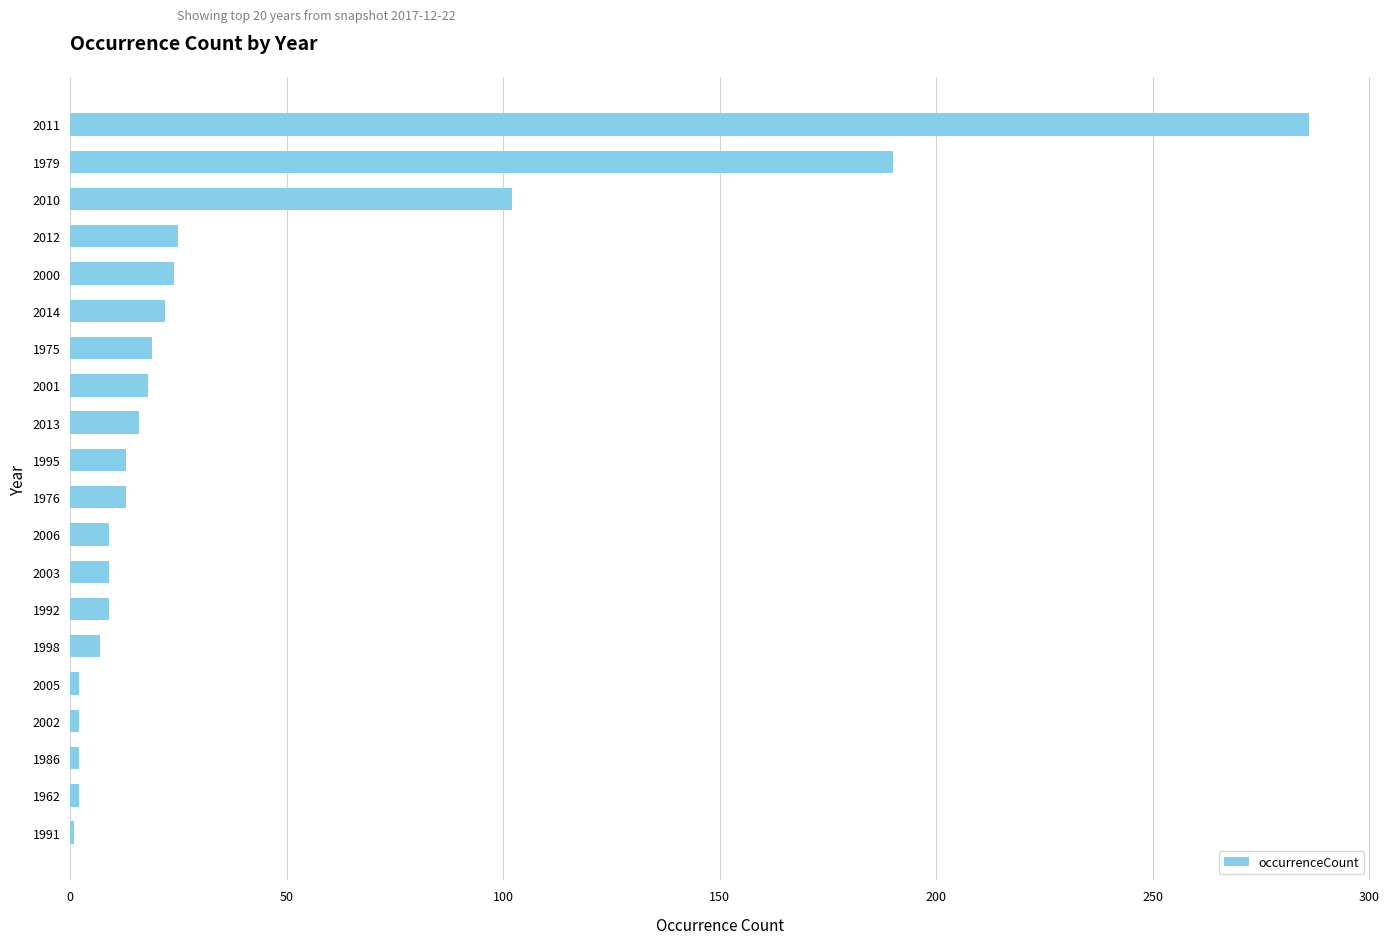

How many data points are less than 13?

9